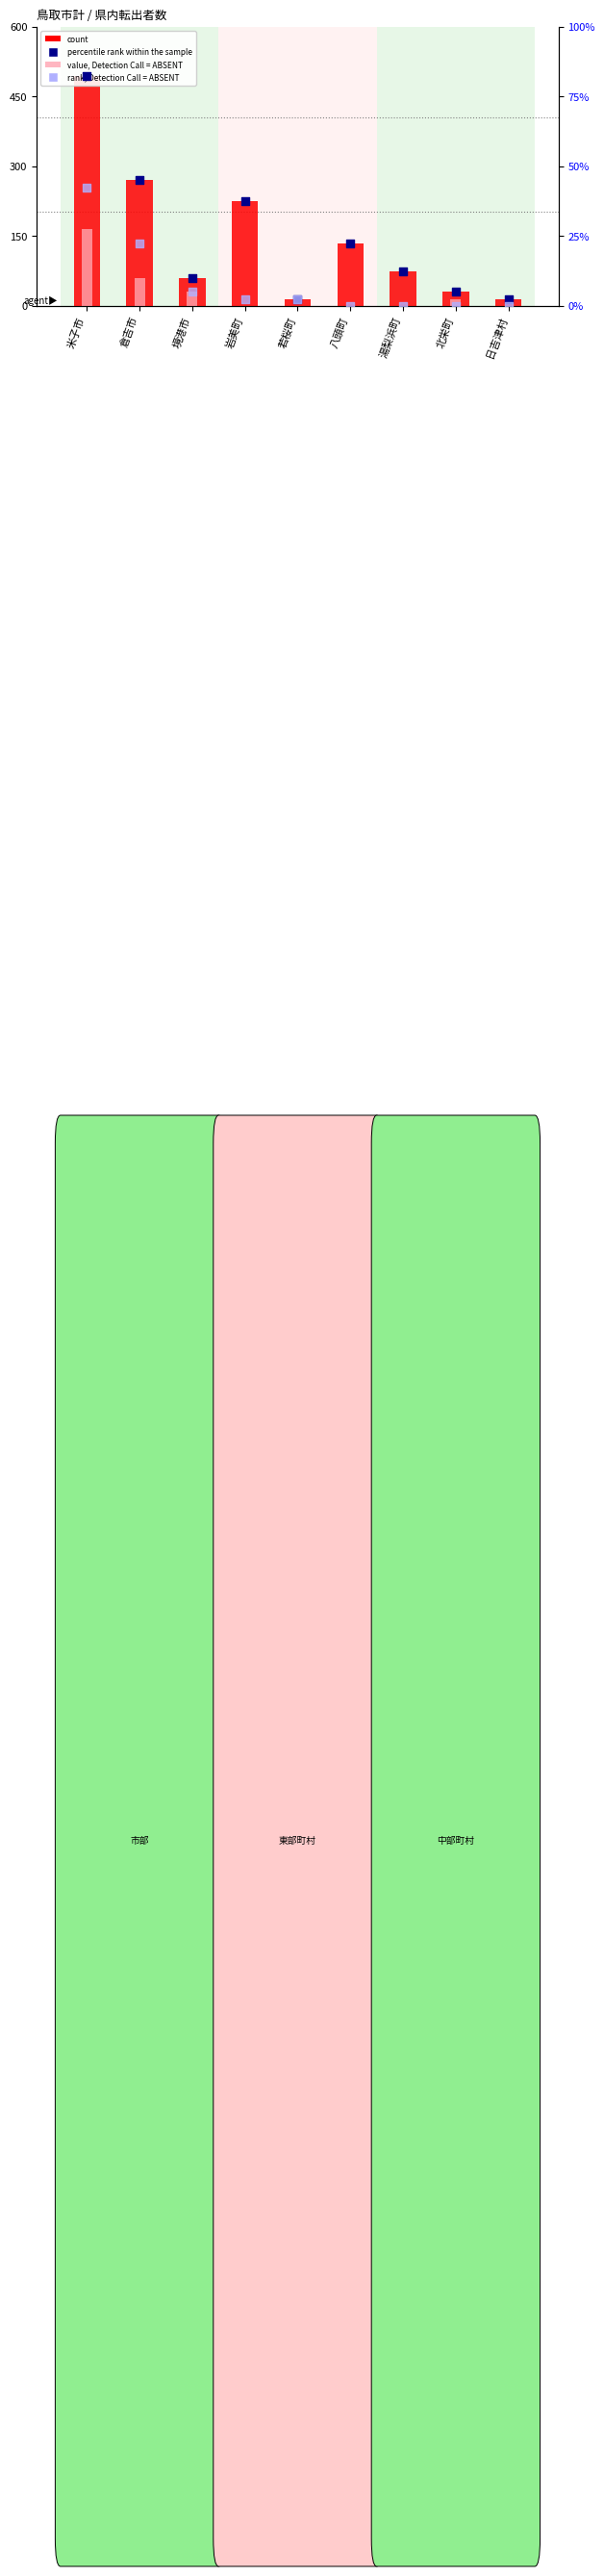

Which series has the largest total across all categories?

percentile rank within the sample